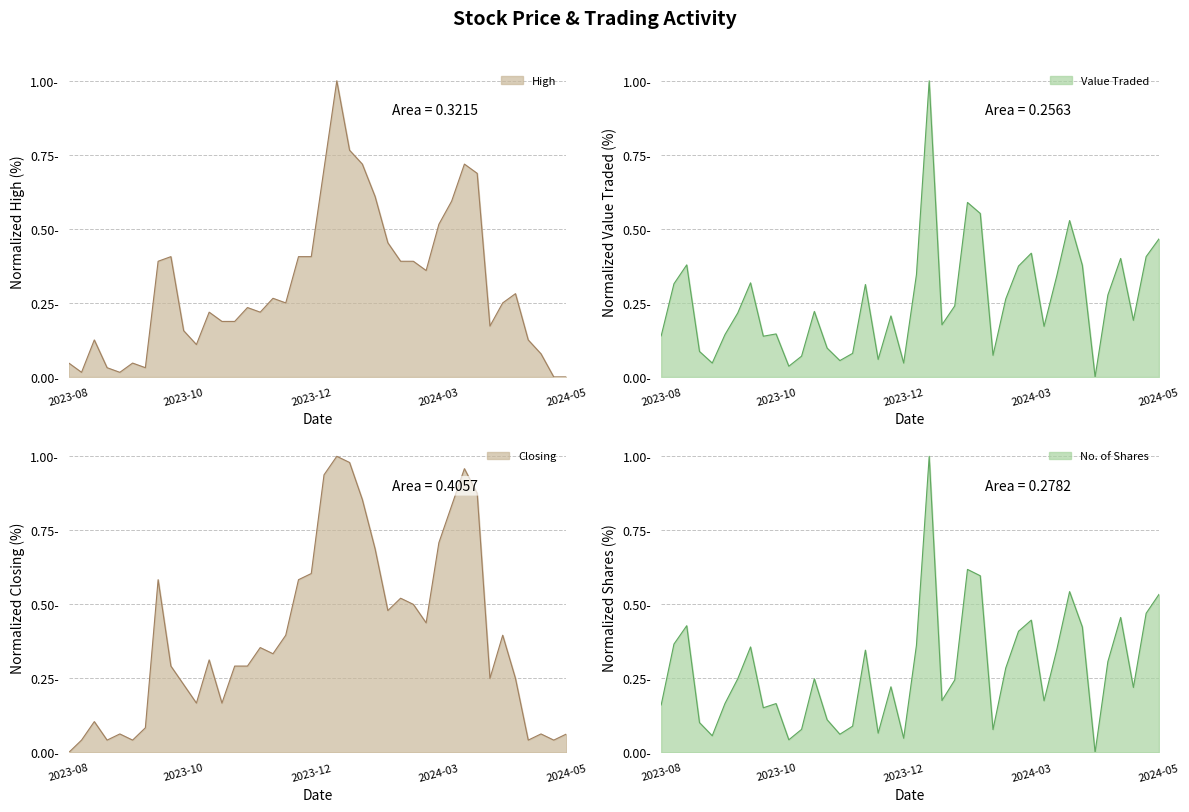

What is the value of the Value Traded line point at the 14th from the left?

0.1